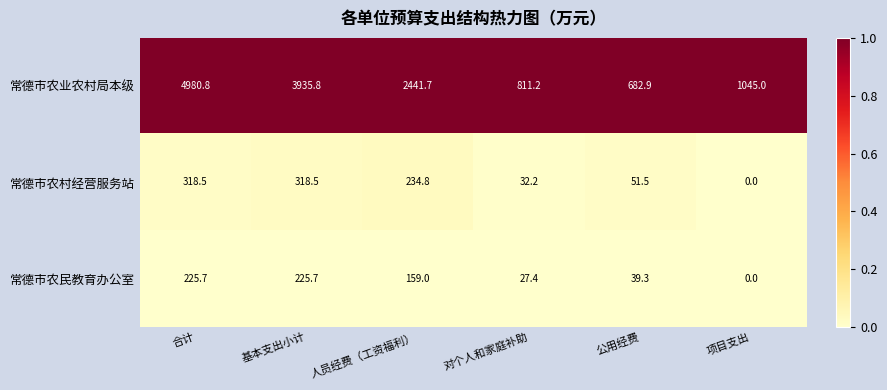

Reading left to right, list all the values displayed in this chart.

常德市农业农村局本级: 合计=4980.8	基本支出小计=3935.8	人员经费（工资福利）=2441.7	对个人和家庭补助=811.2	公用经费=682.9	项目支出=1045.0
常德市农村经营服务站: 合计=318.5	基本支出小计=318.5	人员经费（工资福利）=234.8	对个人和家庭补助=32.2	公用经费=51.5	项目支出=0.0
常德市农民教育办公室: 合计=225.7	基本支出小计=225.7	人员经费（工资福利）=159.0	对个人和家庭补助=27.4	公用经费=39.3	项目支出=0.0